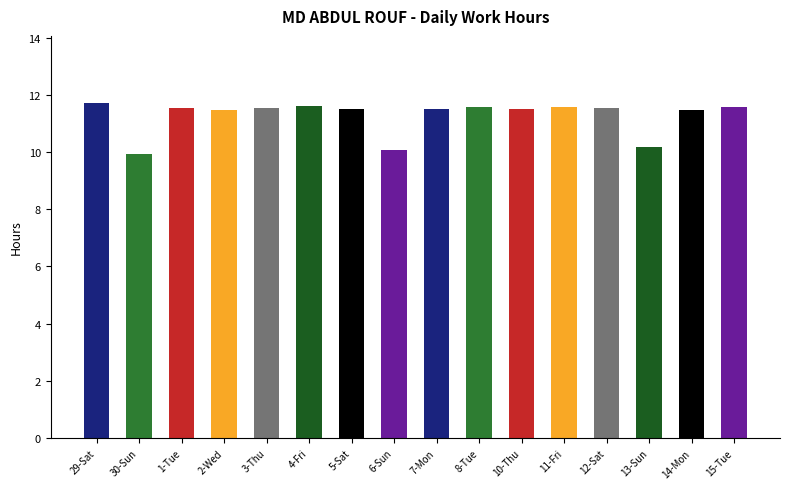

What is the greatest value displayed?

11.7